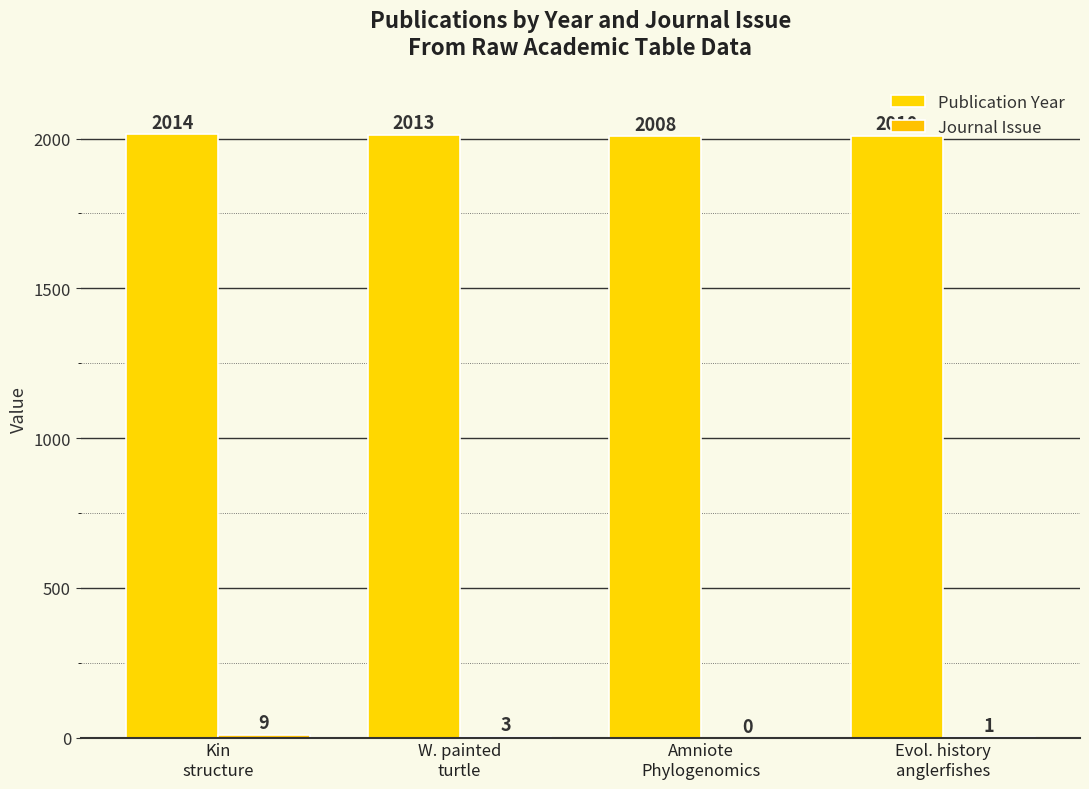

Rank the series by their average value, from highest to lowest.

Publication Year, Journal Issue